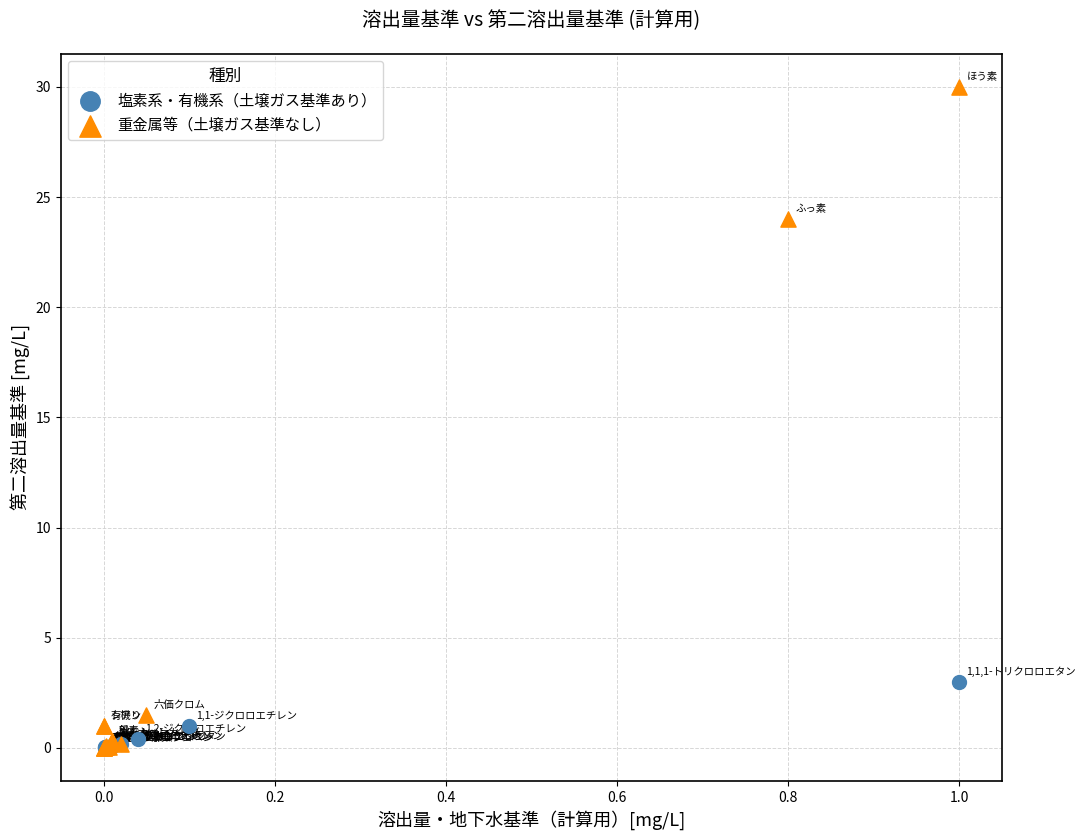

Which series contains the highest Y value?

重金属等（土壌ガス基準なし）